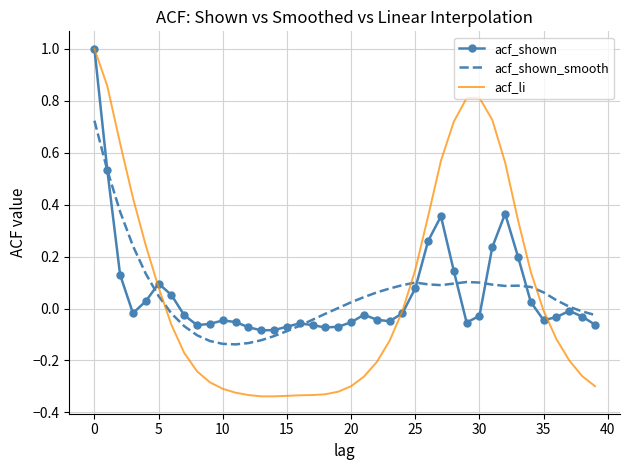

What is the greatest value displayed?

1.0